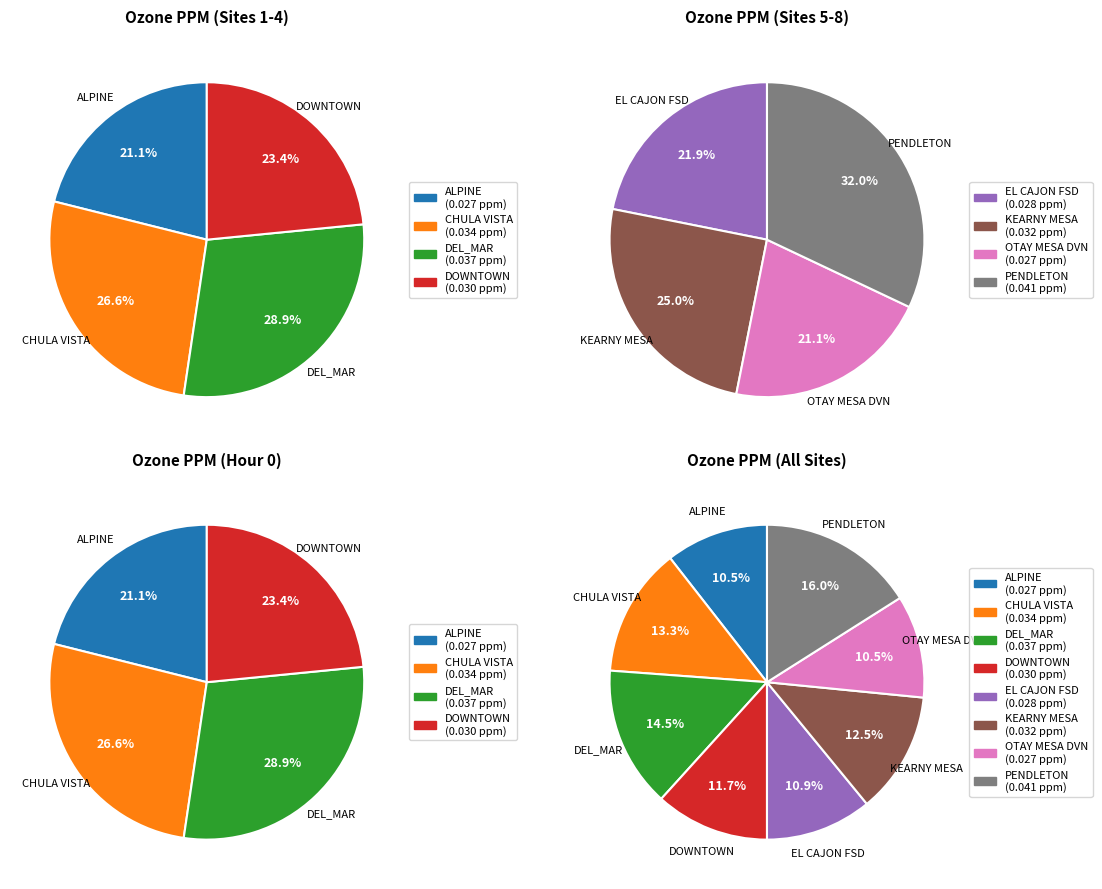

To the nearest percent, what is the difference between the KEARNY MESA and DOWNTOWN slice percentages?

1%